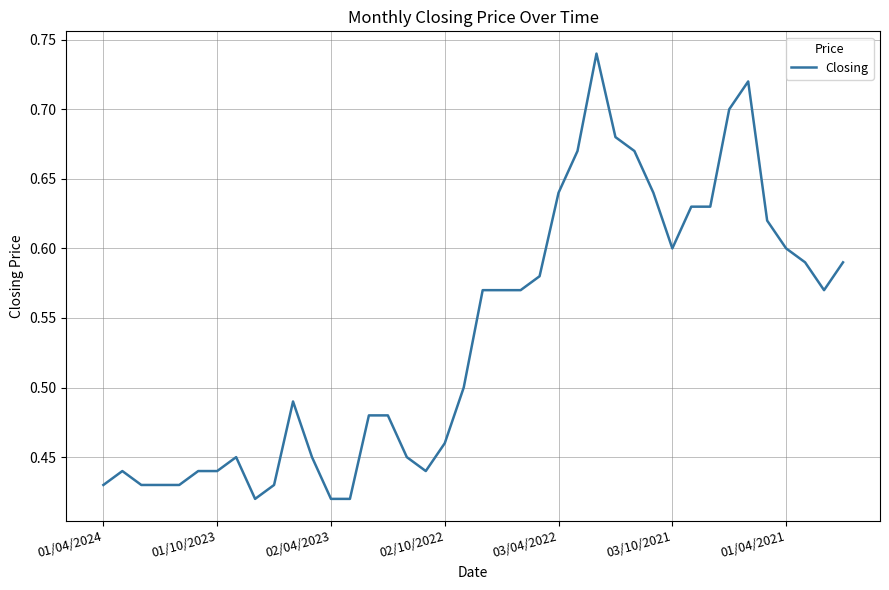

What is the difference between the maximum and minimum values?

0.3